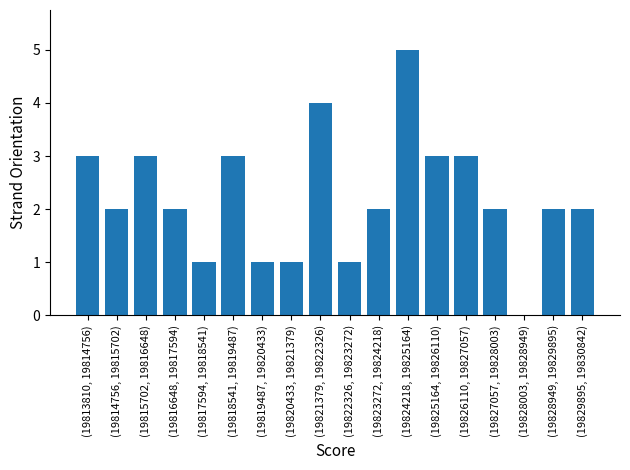

Reading left to right, what are all the values shown in this chart?

(19813810, 19814756)=3	(19814756, 19815702)=2	(19815702, 19816648)=3	(19816648, 19817594)=2	(19817594, 19818541)=1	(19818541, 19819487)=3	(19819487, 19820433)=1	(19820433, 19821379)=1	(19821379, 19822326)=4	(19822326, 19823272)=1	(19823272, 19824218)=2	(19824218, 19825164)=5	(19825164, 19826110)=3	(19826110, 19827057)=3	(19827057, 19828003)=2	(19828003, 19828949)=0	(19828949, 19829895)=2	(19829895, 19830842)=2